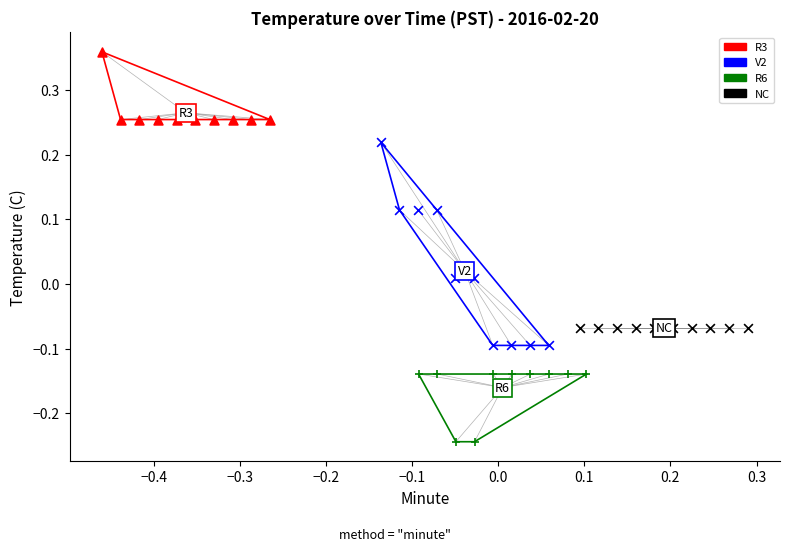

Which series reaches the maximum Y coordinate?

R3